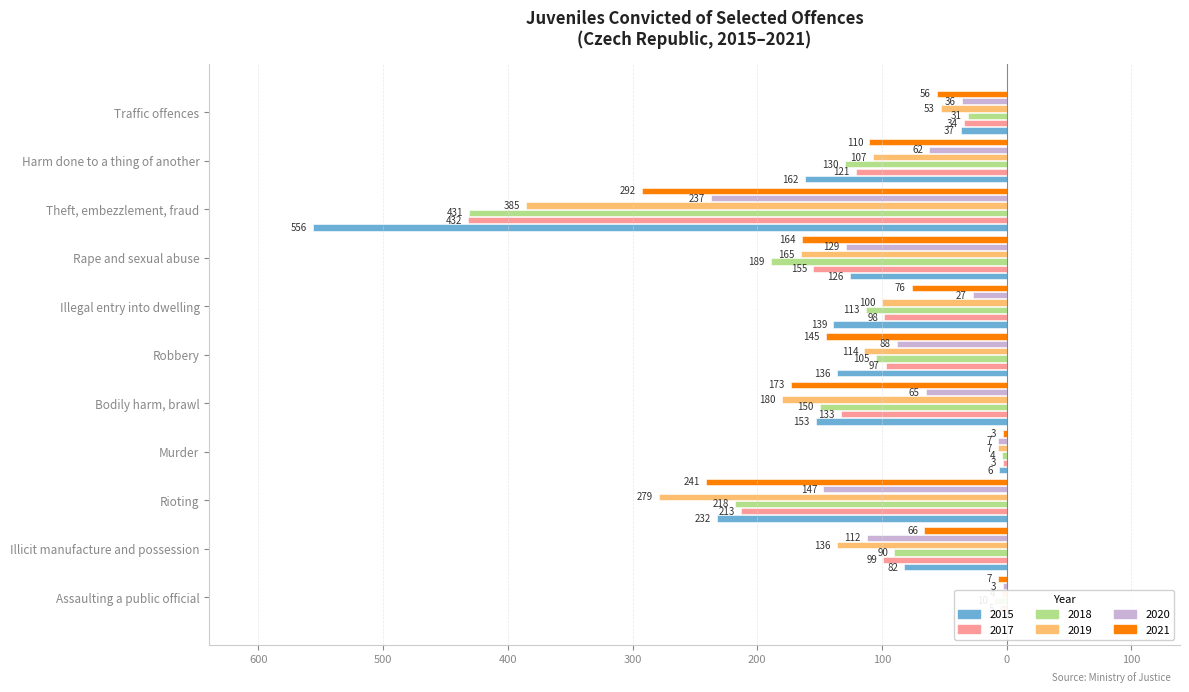

What position from the right is Illicit manufacture and possession?

10